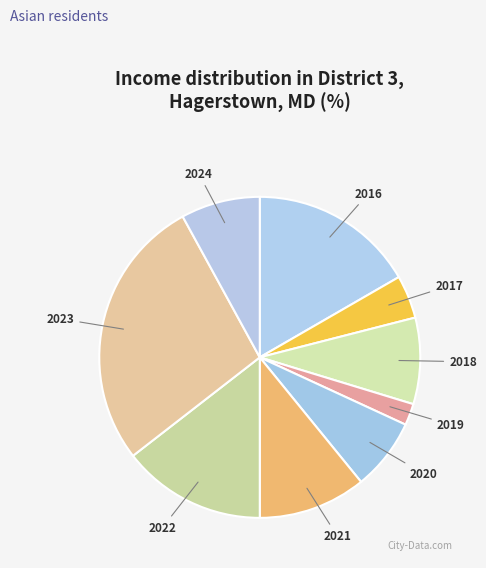

What is the ratio of the value at 2018 to the value at 2024?

1.1